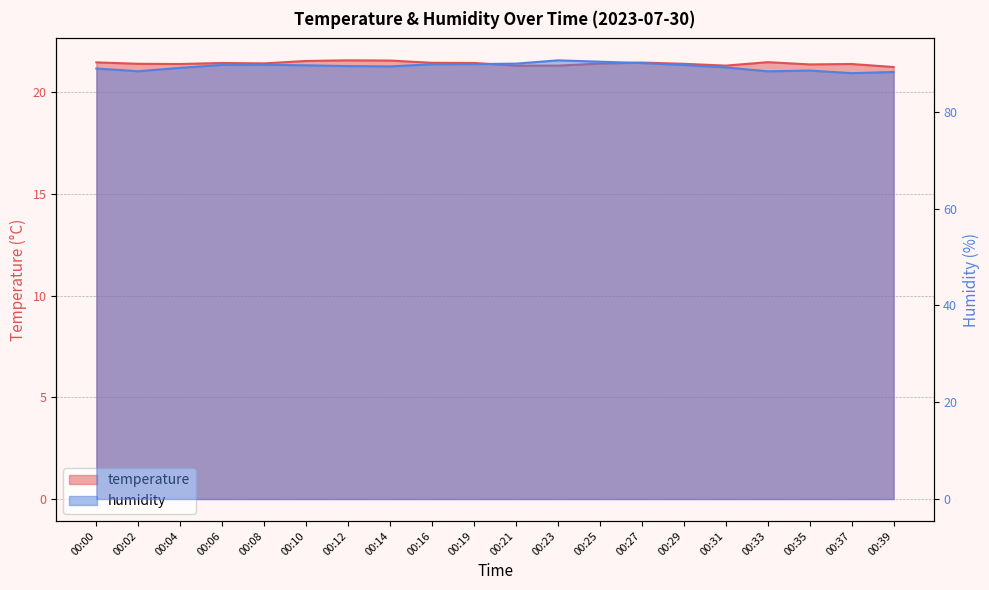

How many data points in humidity are less than 89?

6